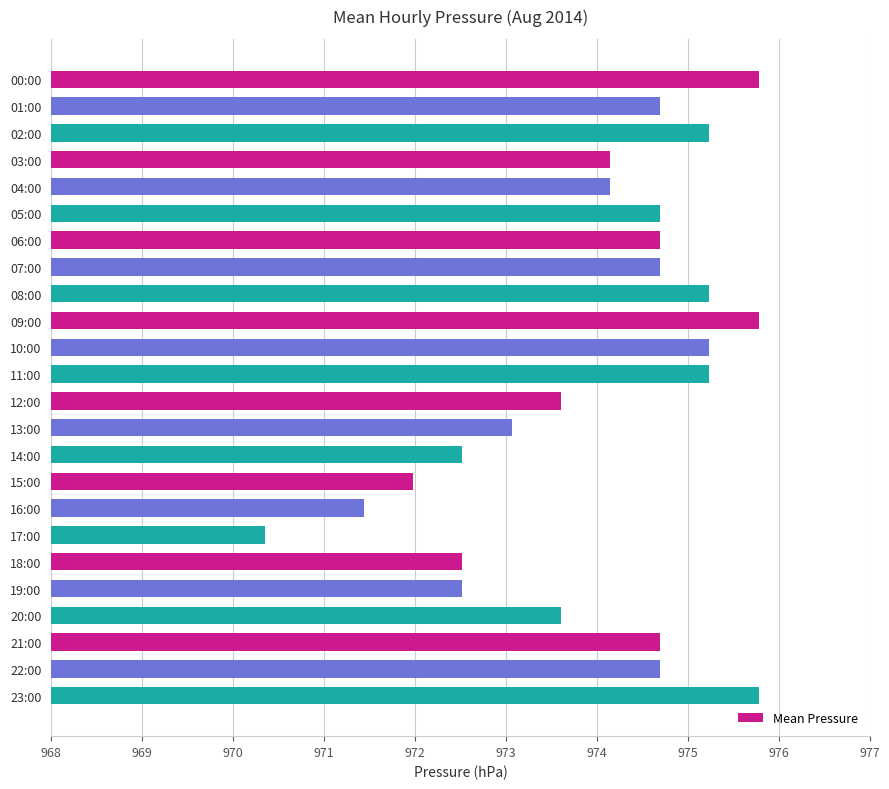

What is the difference between the maximum and minimum values?

5.4